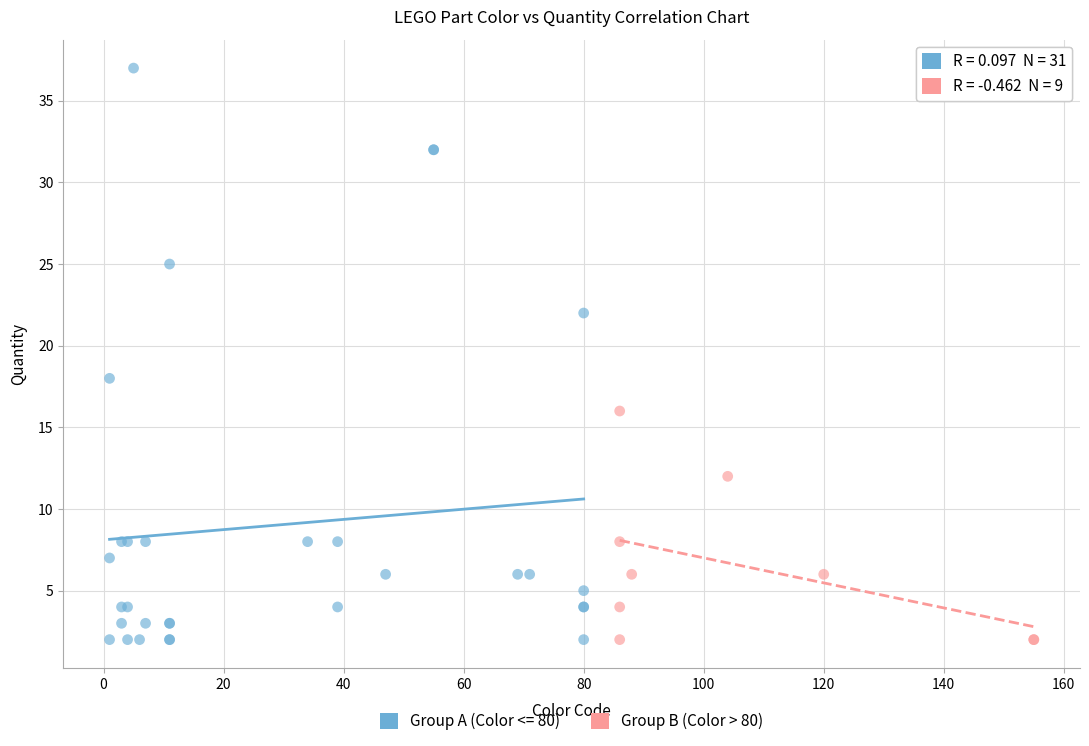

Which series has the largest Y range (max minus min)?

Group A (Color <= 80)